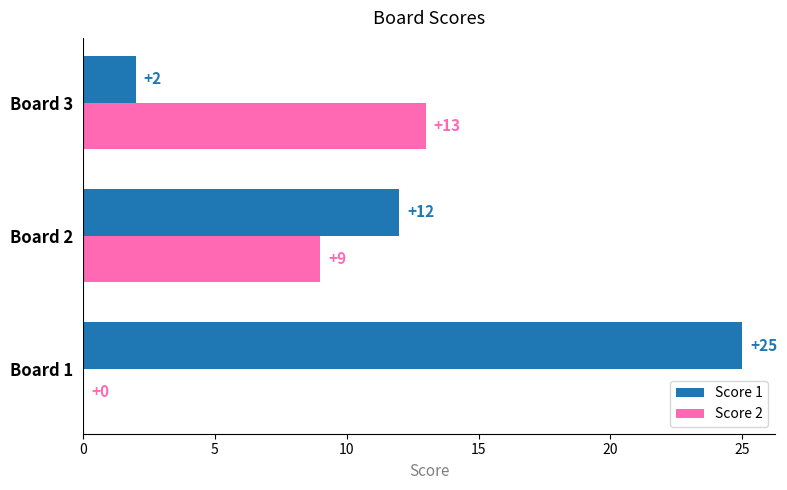

Which series changed the most between Board 1 and Board 2?

Score 1